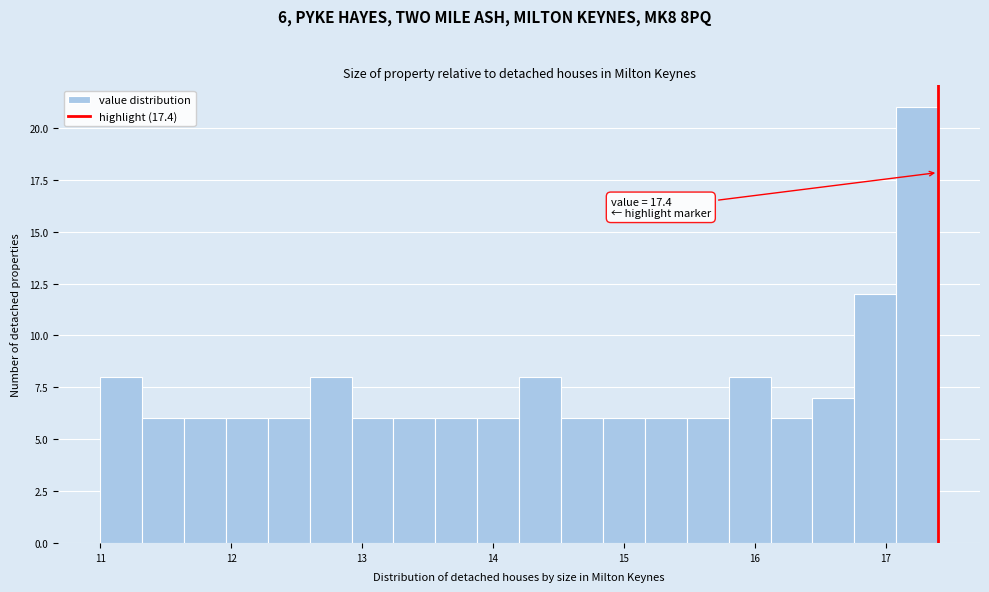

Around what value on the x-axis is the tallest bar? Give the approximate position of its centre, as read against the axis.

17.2